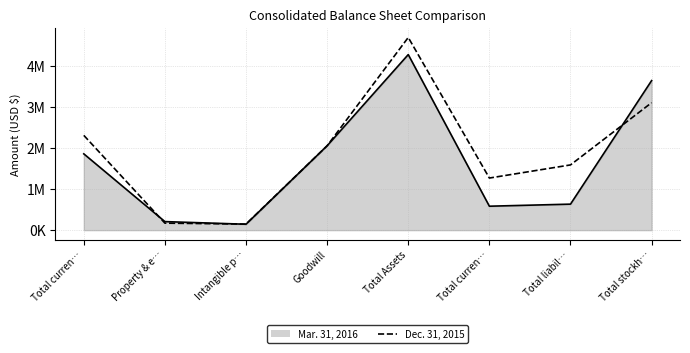

Does the chart have visible grid lines?

Yes